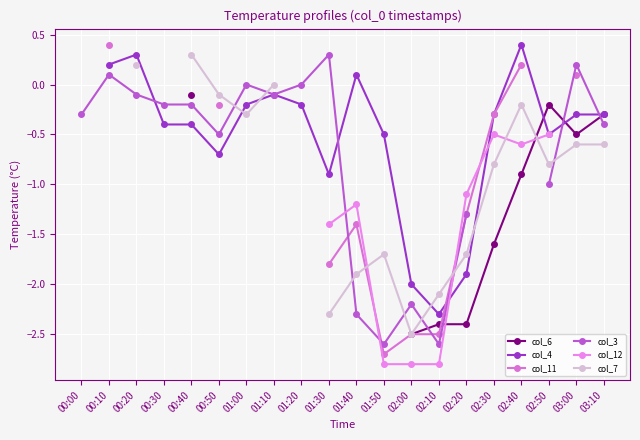

Which category has the highest value across all series?

02:40